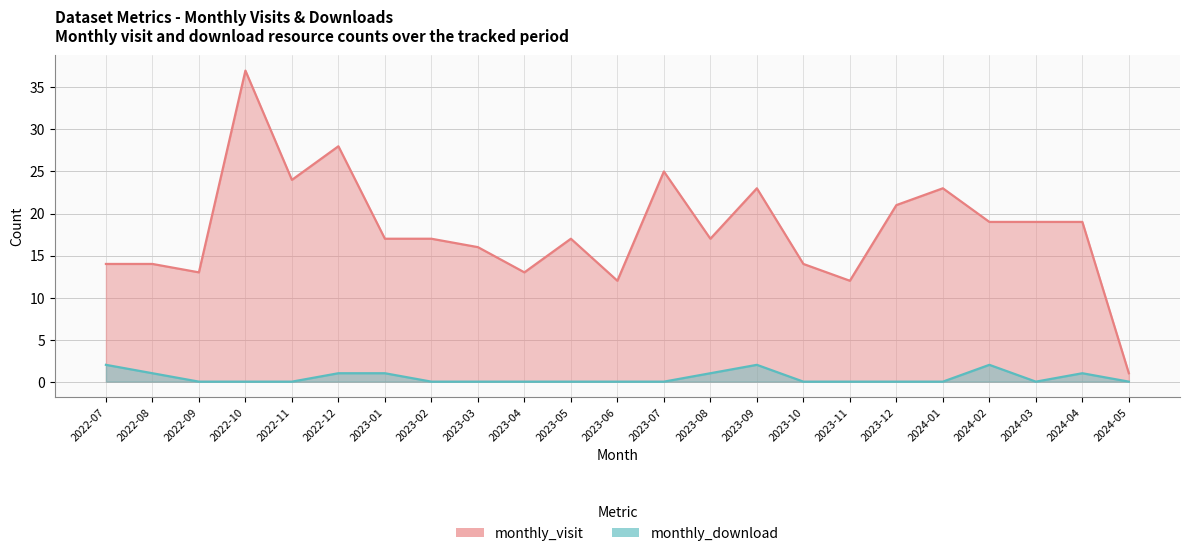

What is the approximate value of monthly_visit at 2022-11, to the nearest 5?

25